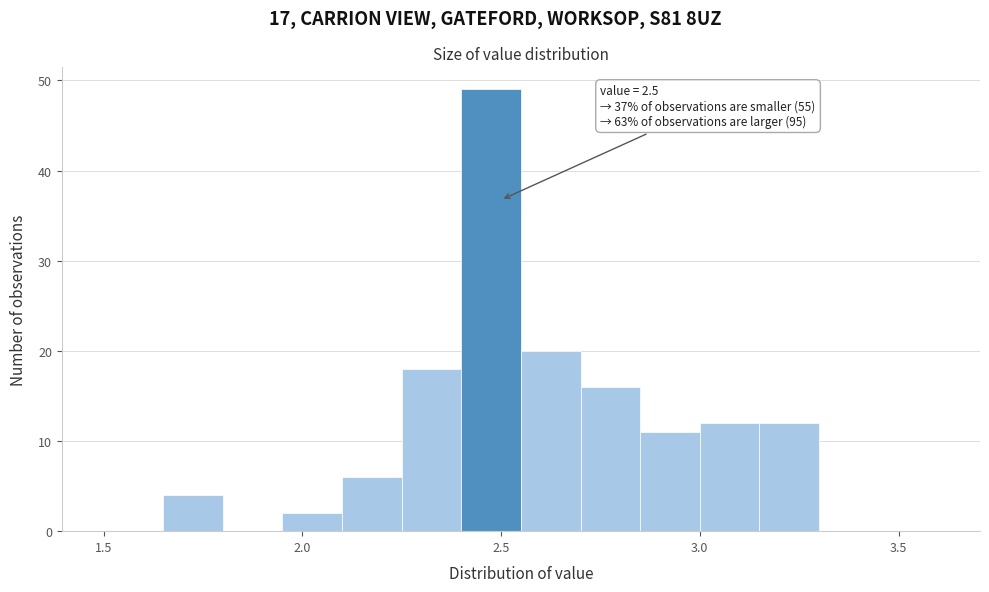

Read against the x-axis, roughly where is the centre of the tallest bar?

2.50